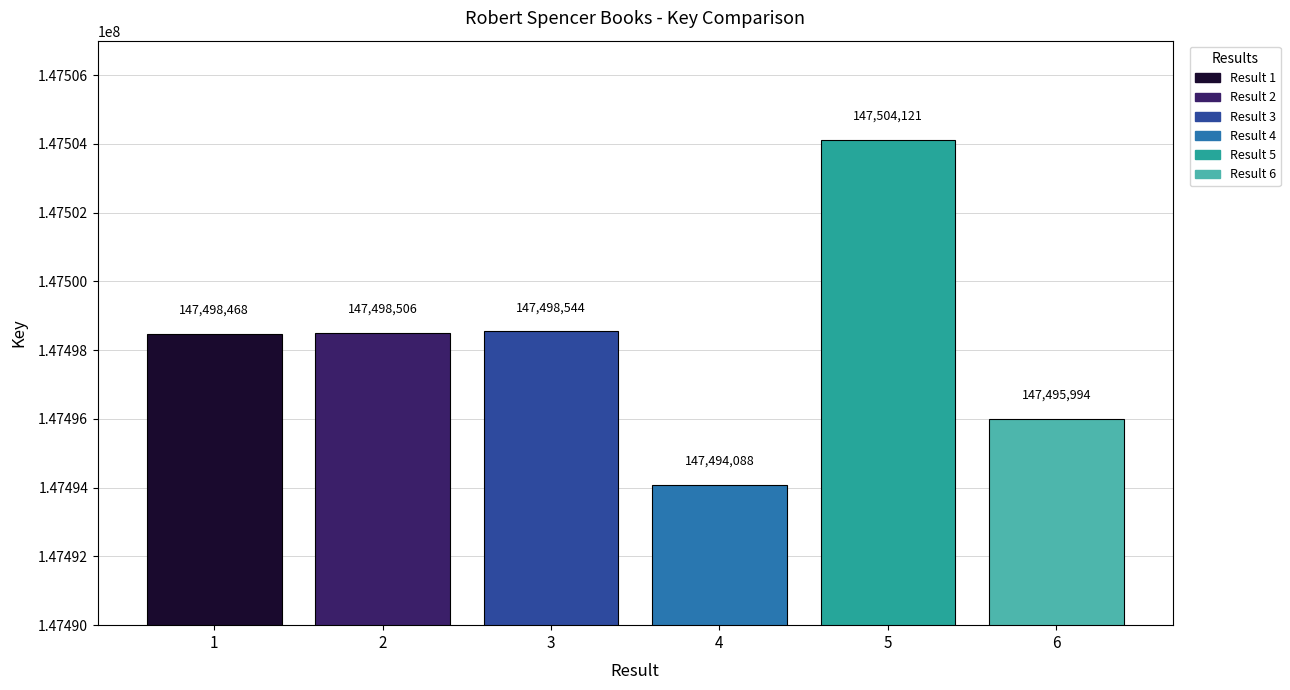

Rank the series by their maximum value, from lowest to highest.

Result 4, Result 6, Result 1, Result 2, Result 3, Result 5